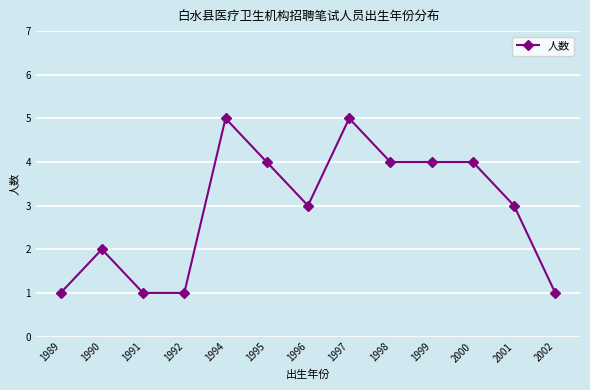

The value at 2001 is 3. True or false?

True